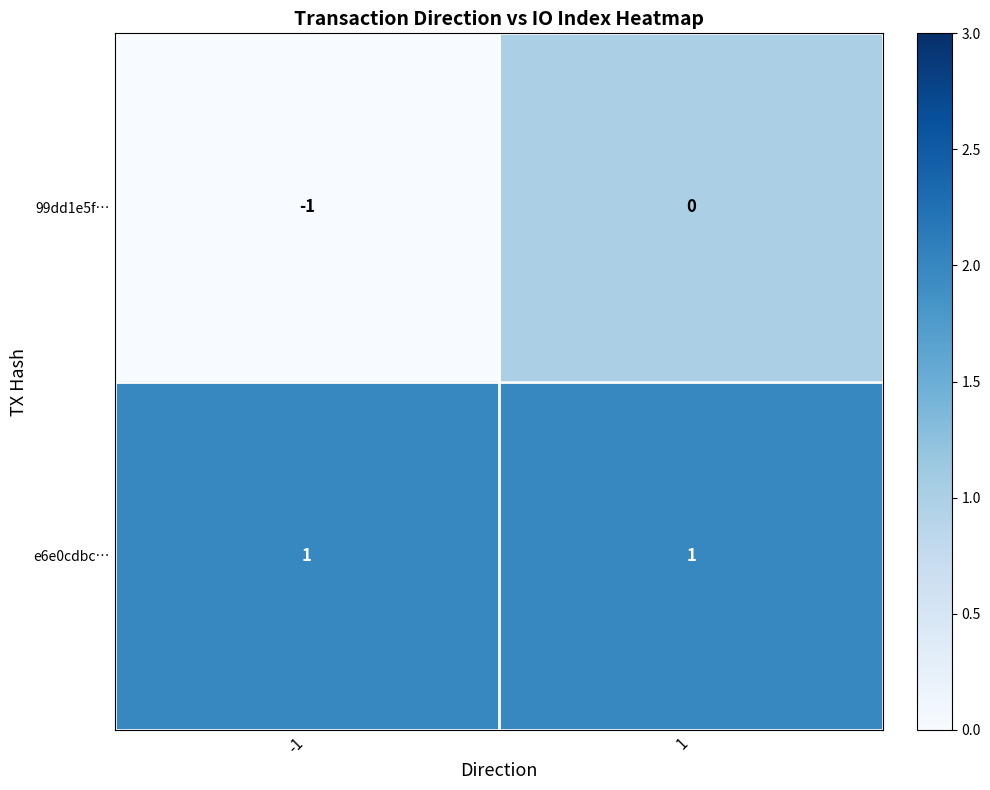

Rank the series by their average value, from highest to lowest.

e6e0cdbc…, 99dd1e5f…